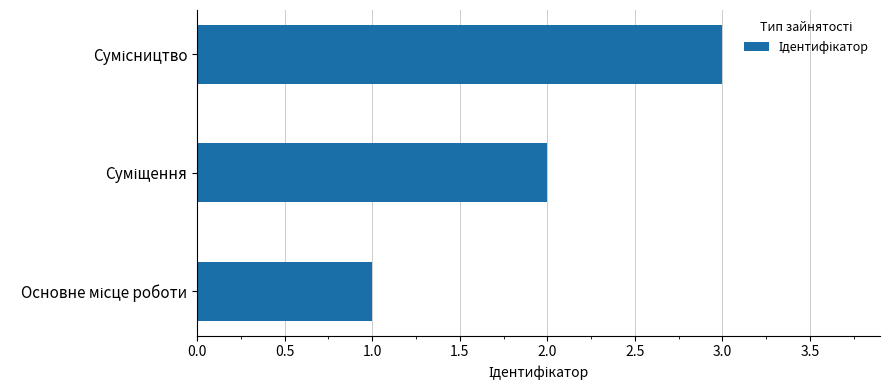

What is the sum of all values?

6